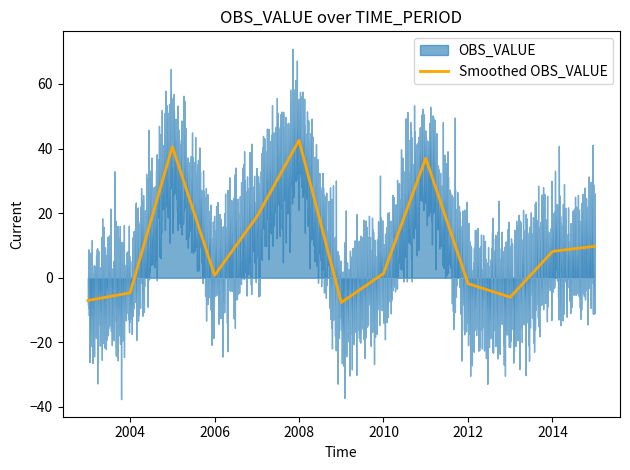

What is the lowest value of the Smoothed OBS_VALUE series?

-7.7